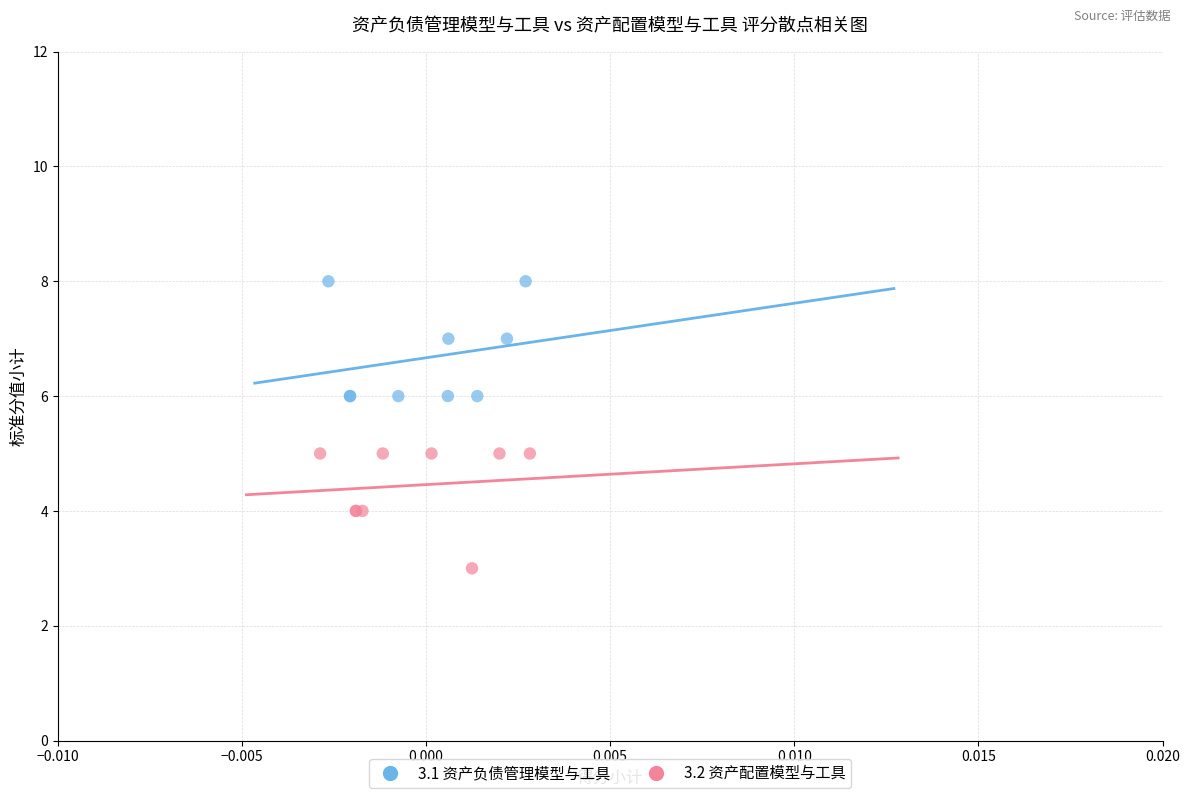

Which series reaches the maximum Y coordinate?

3.1 资产负债管理模型与工具